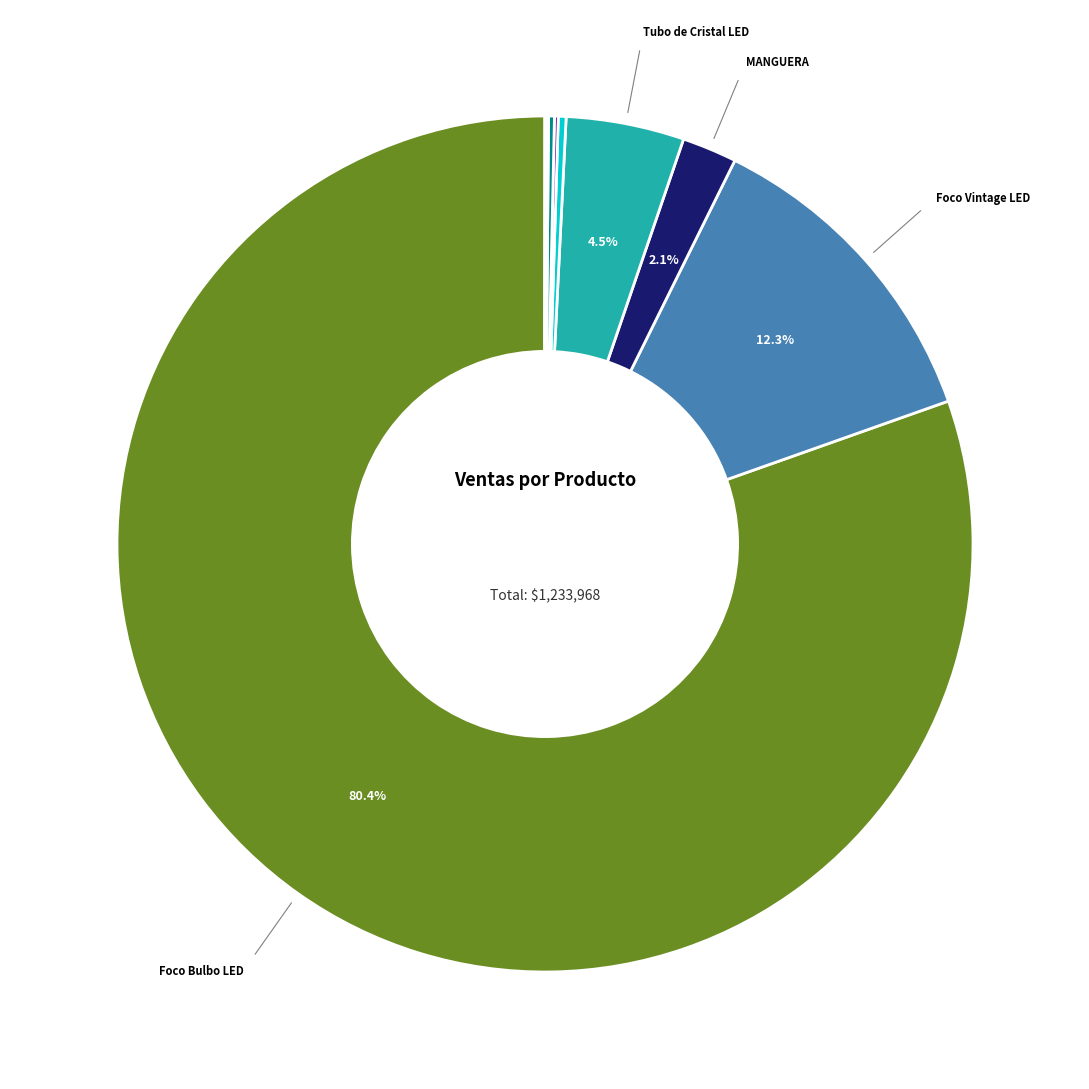

Count the number of slices in the pie.

13